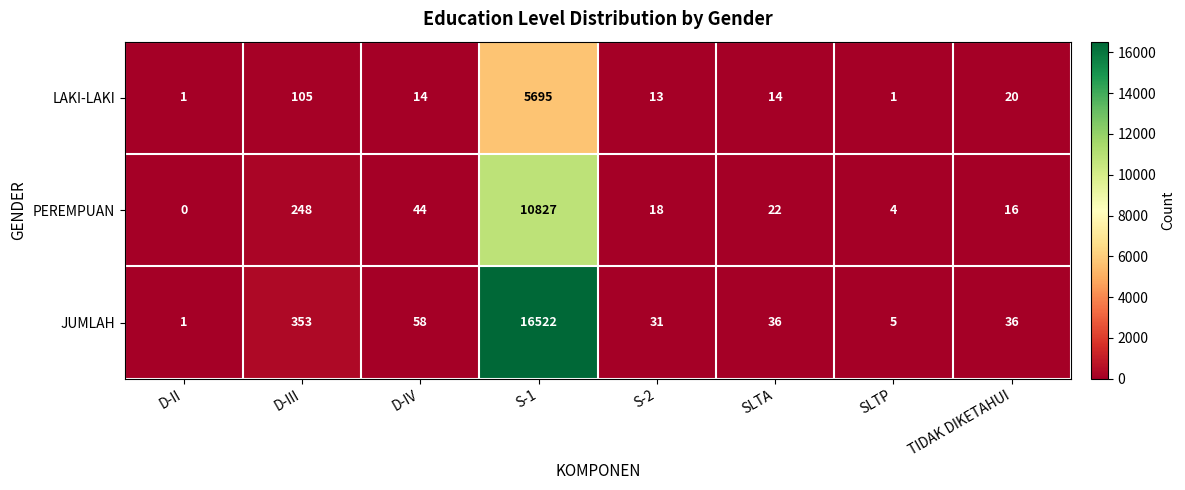

What is the total value across all series at S-2?

62